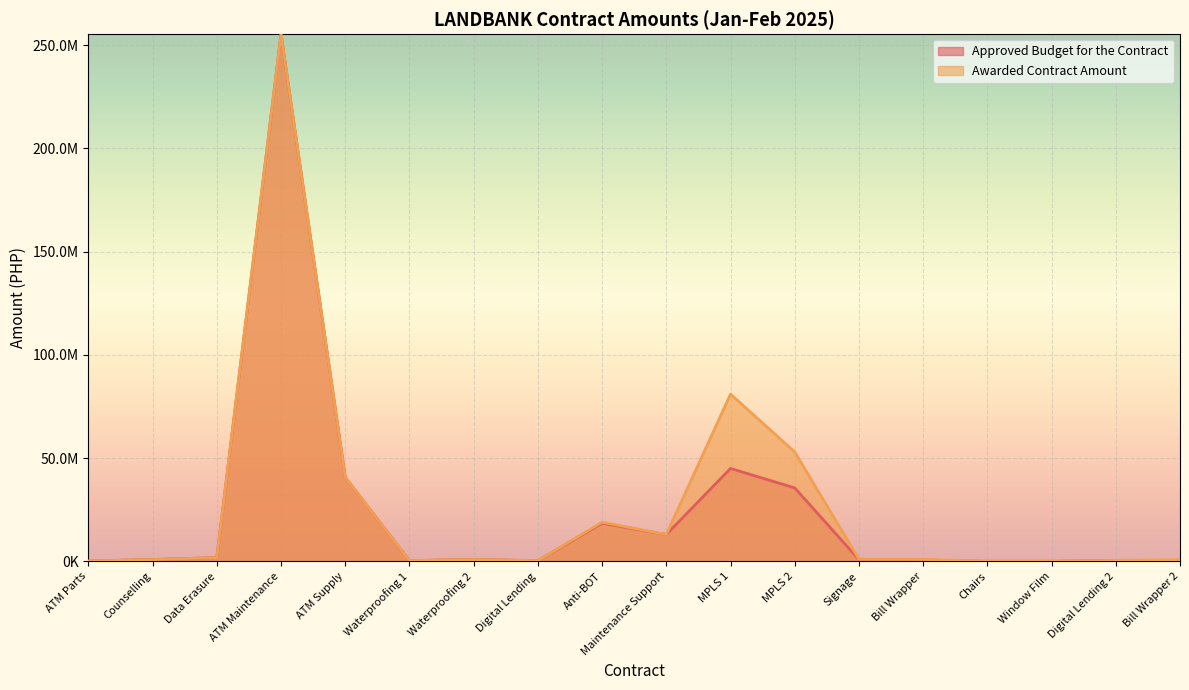

Which label corresponds to the largest value in the chart?

ATM Maintenance